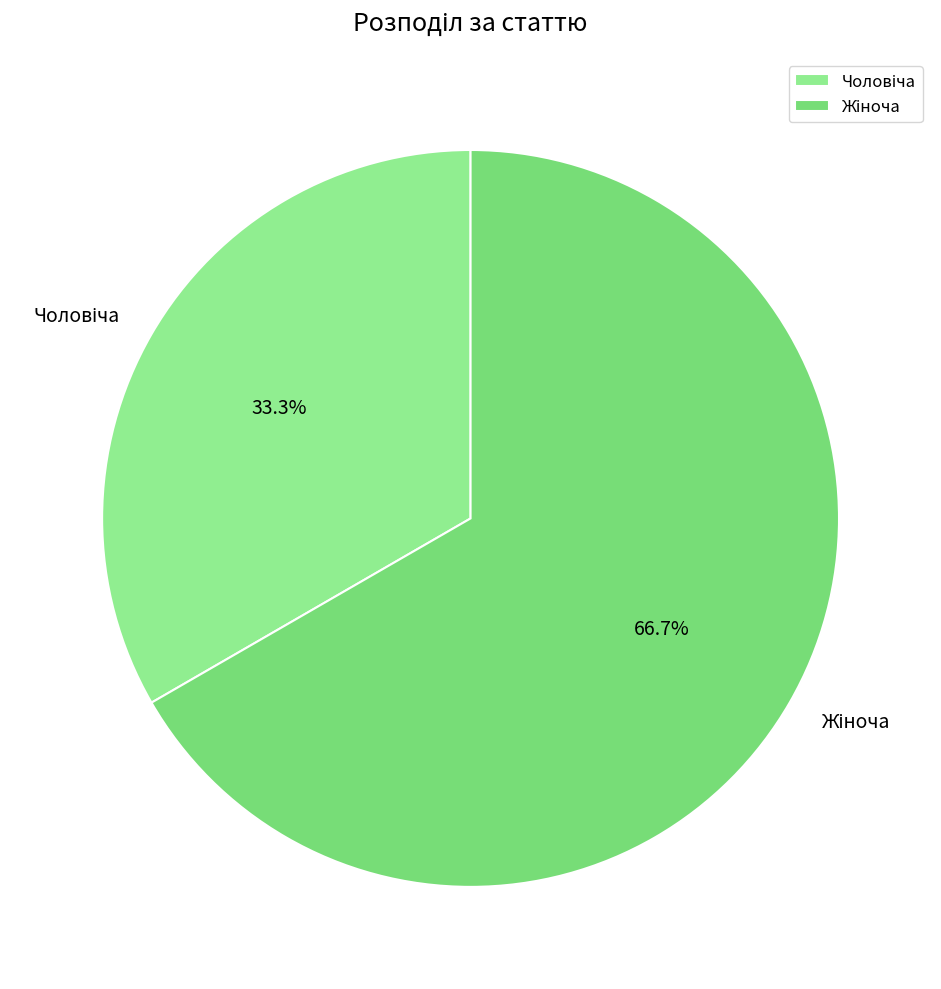

Is there any slice that represents more than half of the pie?

Yes